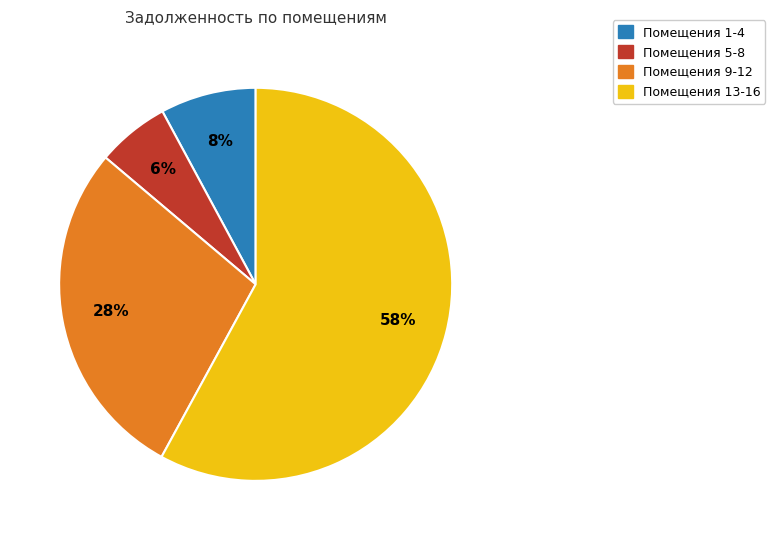

What is the ratio of the value at Помещения 9-12 to the value at Помещения 13-16?

0.5